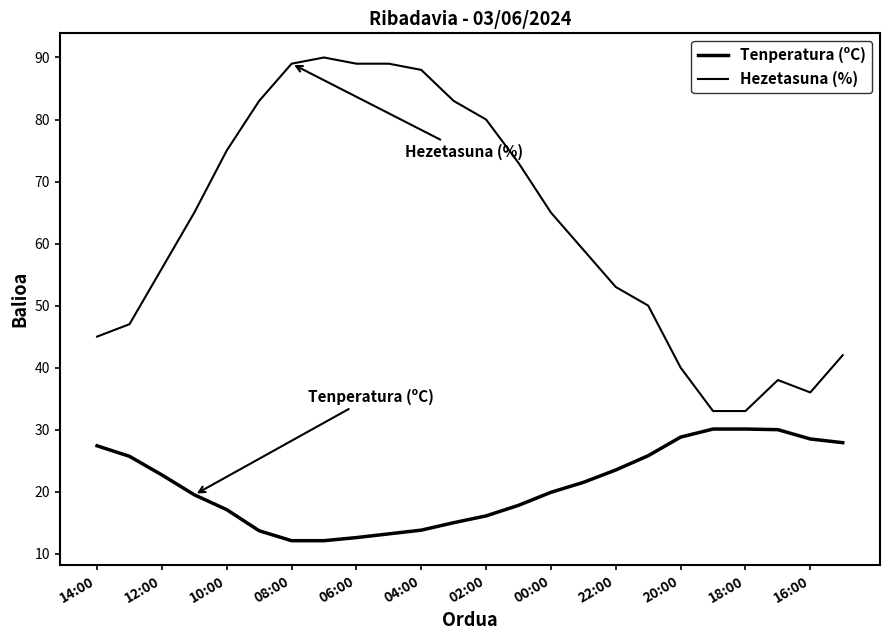

What is the difference between the second highest and second lowest values in the Hezetasuna (%) series?

56.0